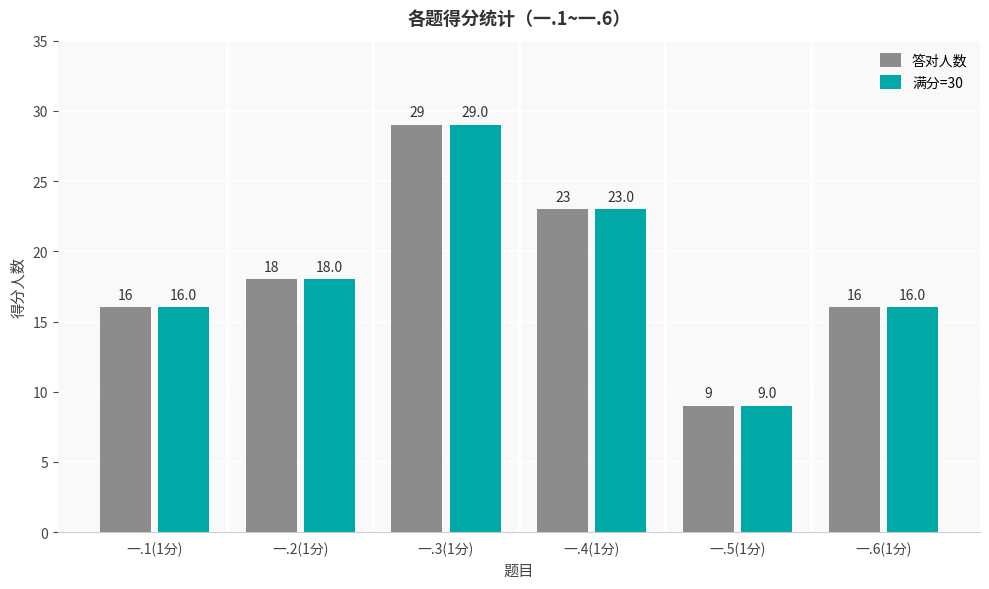

What are all the series names shown in the legend?

答对人数, 满分=30